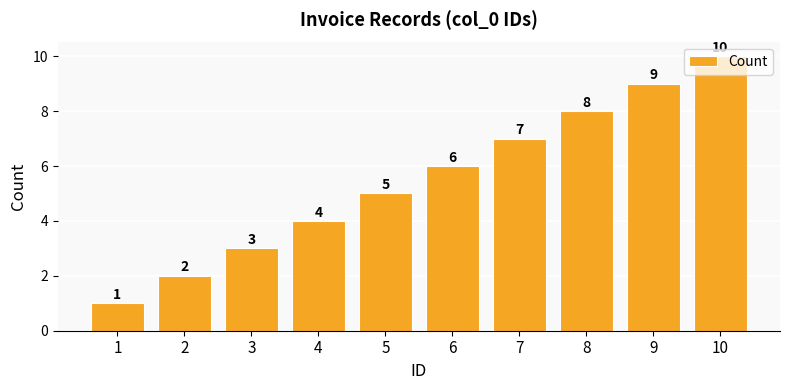

Reading left to right, what are all the values shown in this chart?

1=1	2=2	3=3	4=4	5=5	6=6	7=7	8=8	9=9	10=10